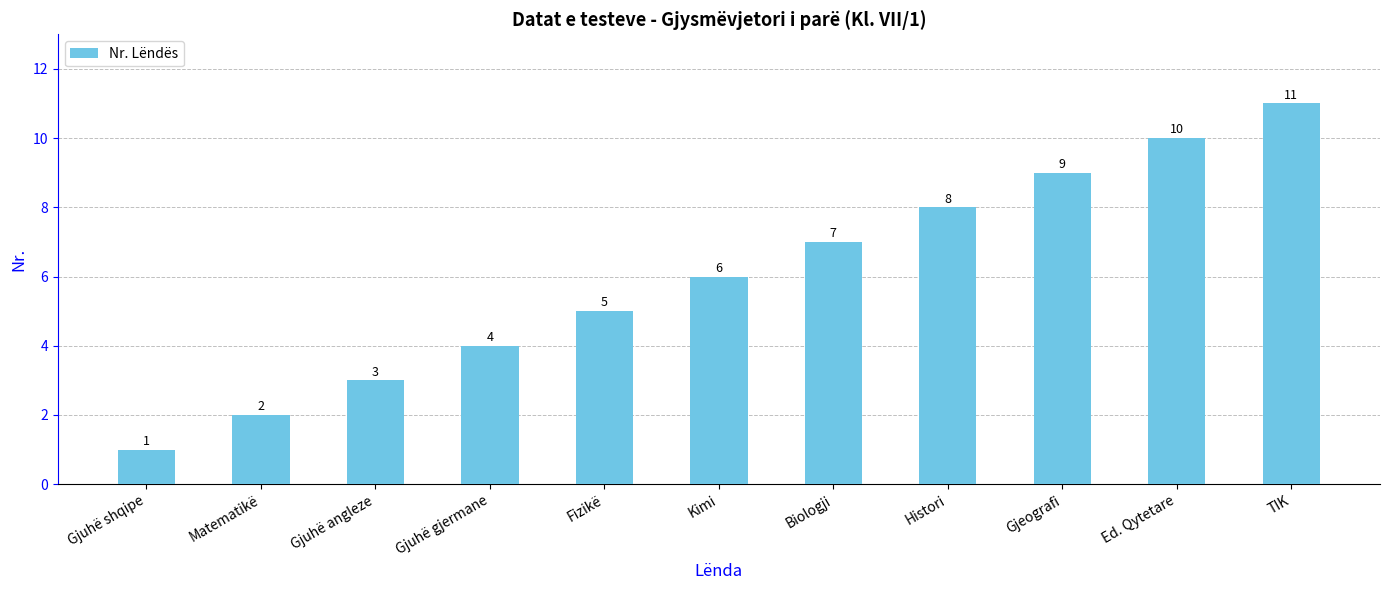

What is the difference between the second highest and second lowest values?

8